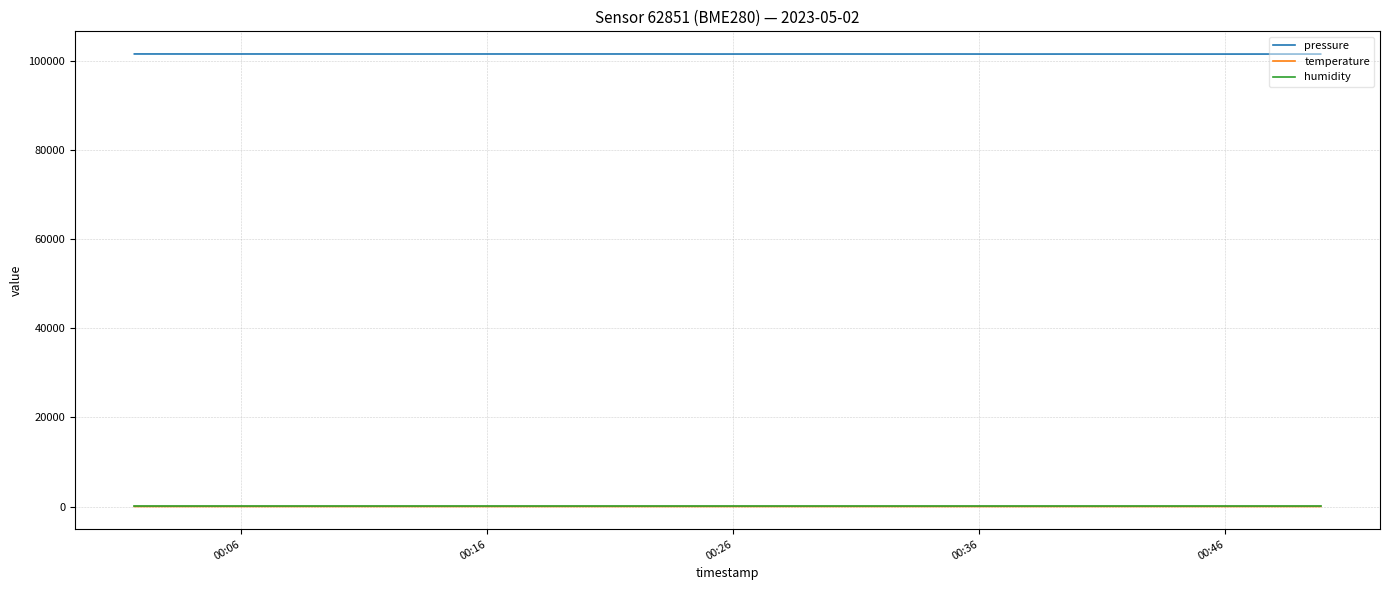

Count the number of categories in the chart.

20